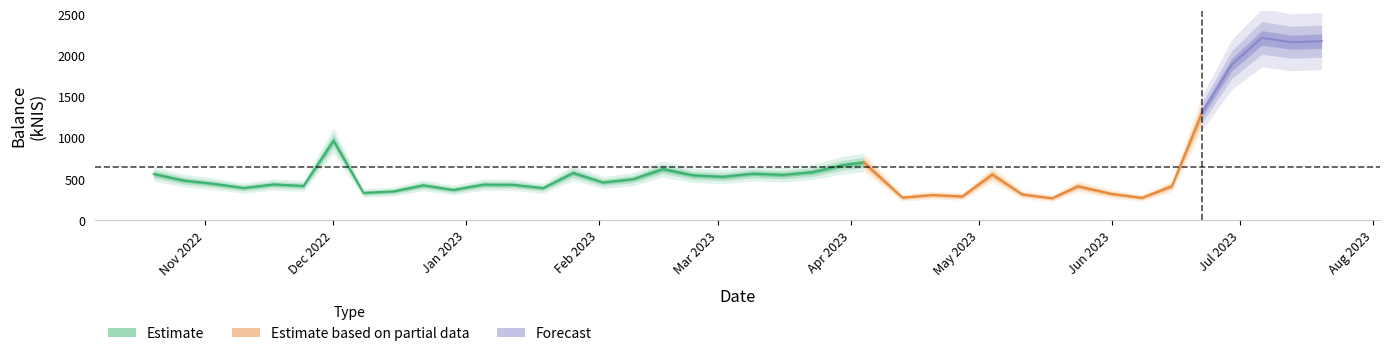

Which has a higher value, 2023-05-18 or 2023-04-04?

2023-04-04